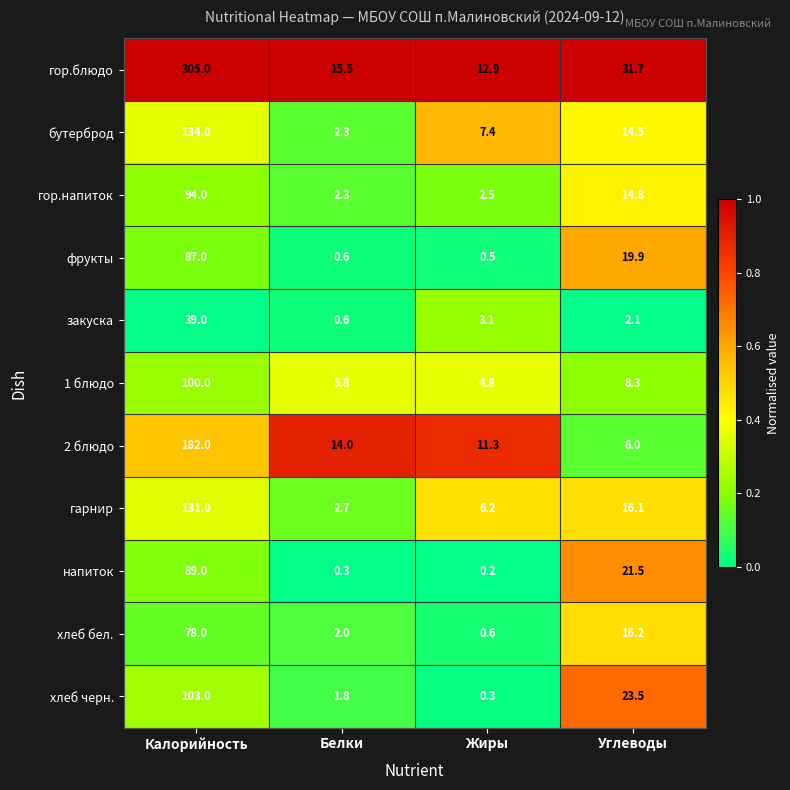

True or false: хлеб бел. has a value of 28.7 at Углеводы.

False